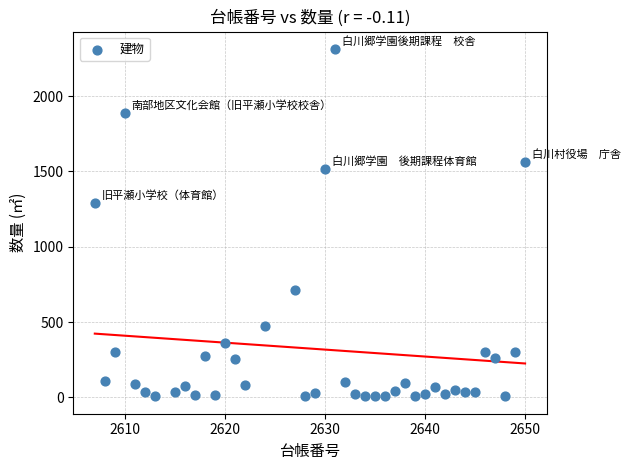

What Y value in the scatter plot is closest to 1159?

1288.4